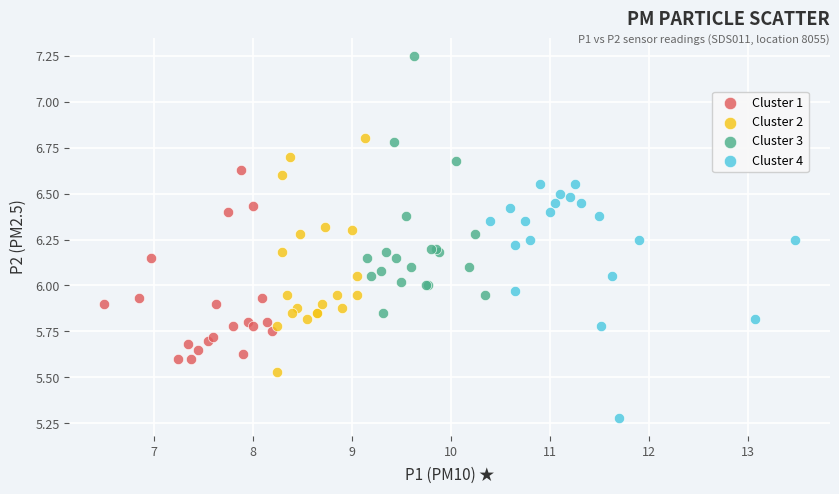

What are all the series names shown in the legend?

Cluster 1, Cluster 2, Cluster 3, Cluster 4